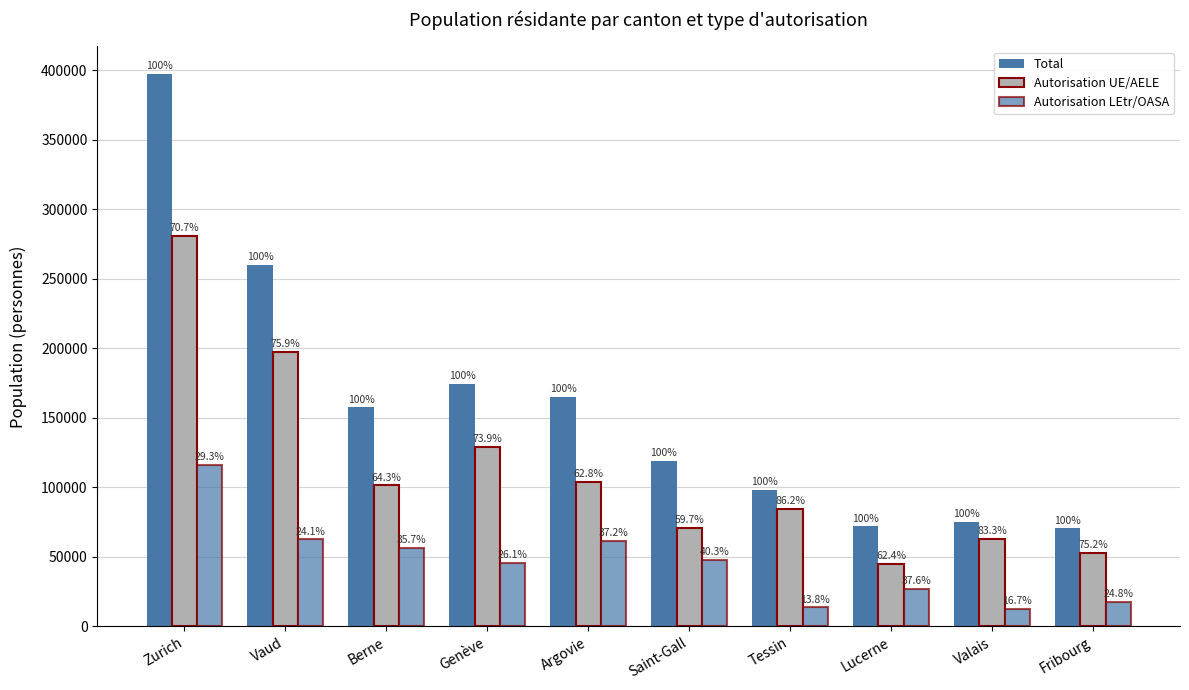

Read the Total value at Fribourg.

70487